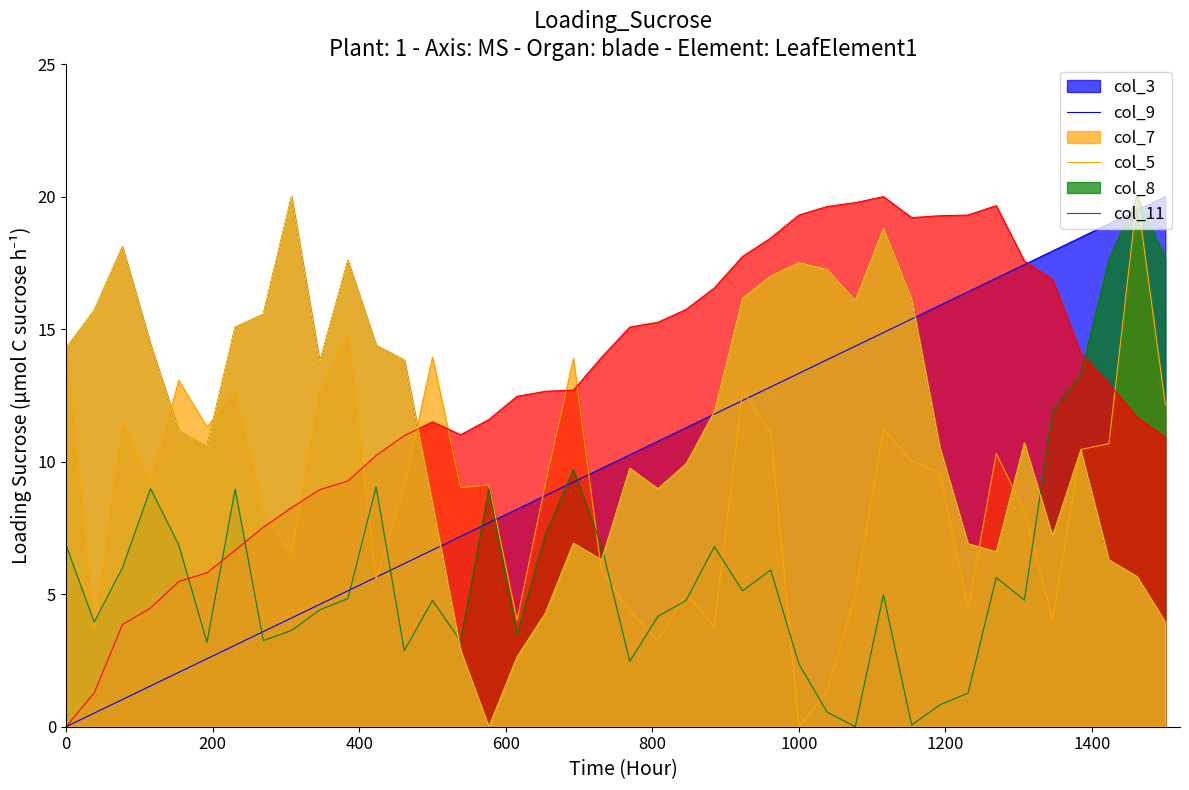

Does the chart have visible grid lines?

No